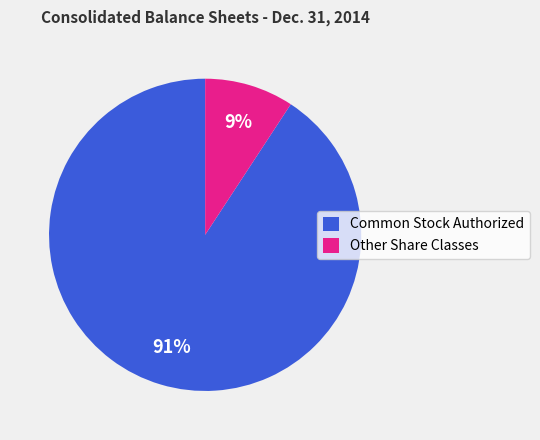

To the nearest percent, what is the difference between the Other Share Classes and Common Stock Authorized slice percentages?

82%